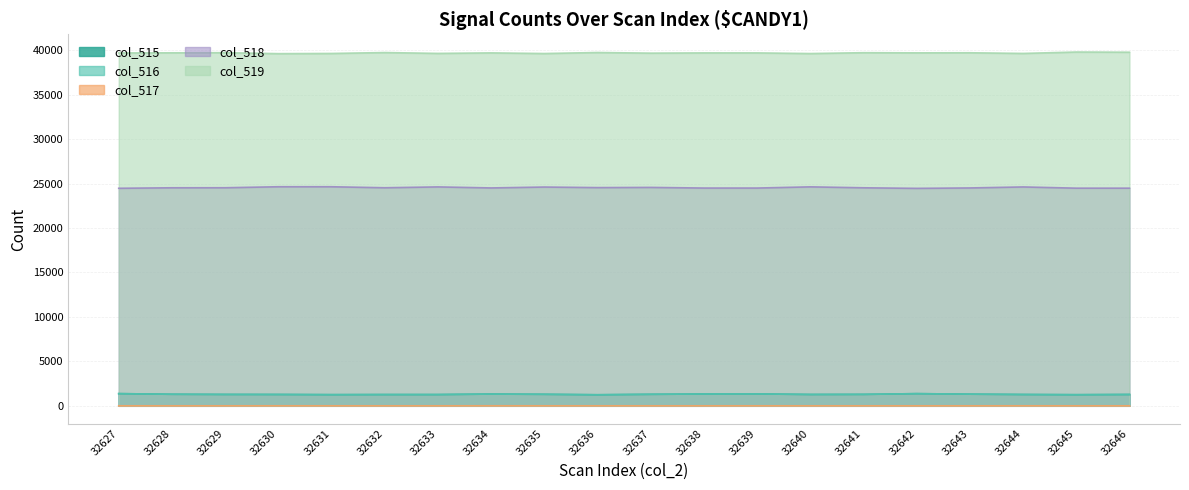

What is the sum of all col_519 values?

793906